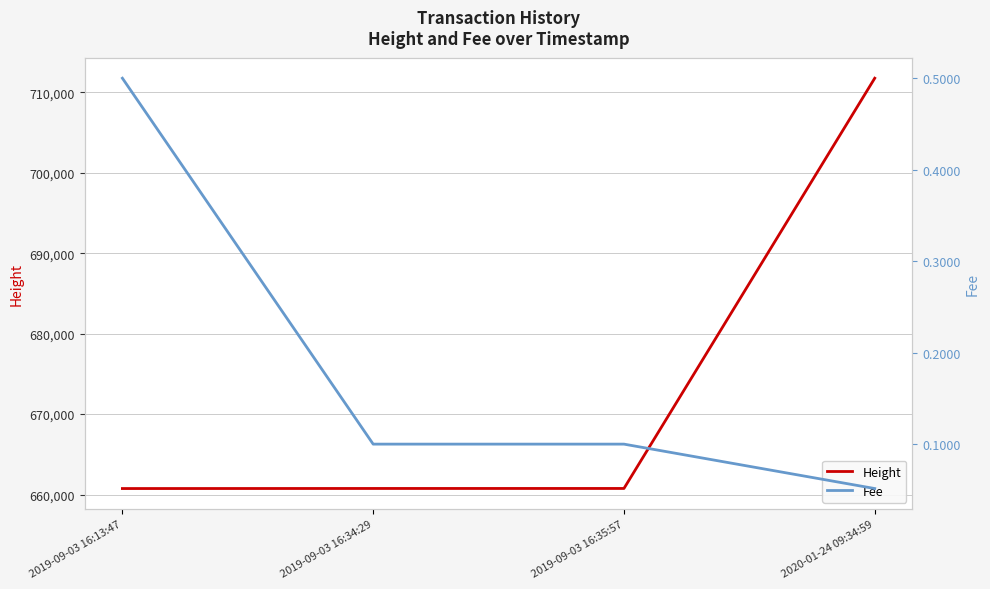

How many lines are shown in the chart?

2